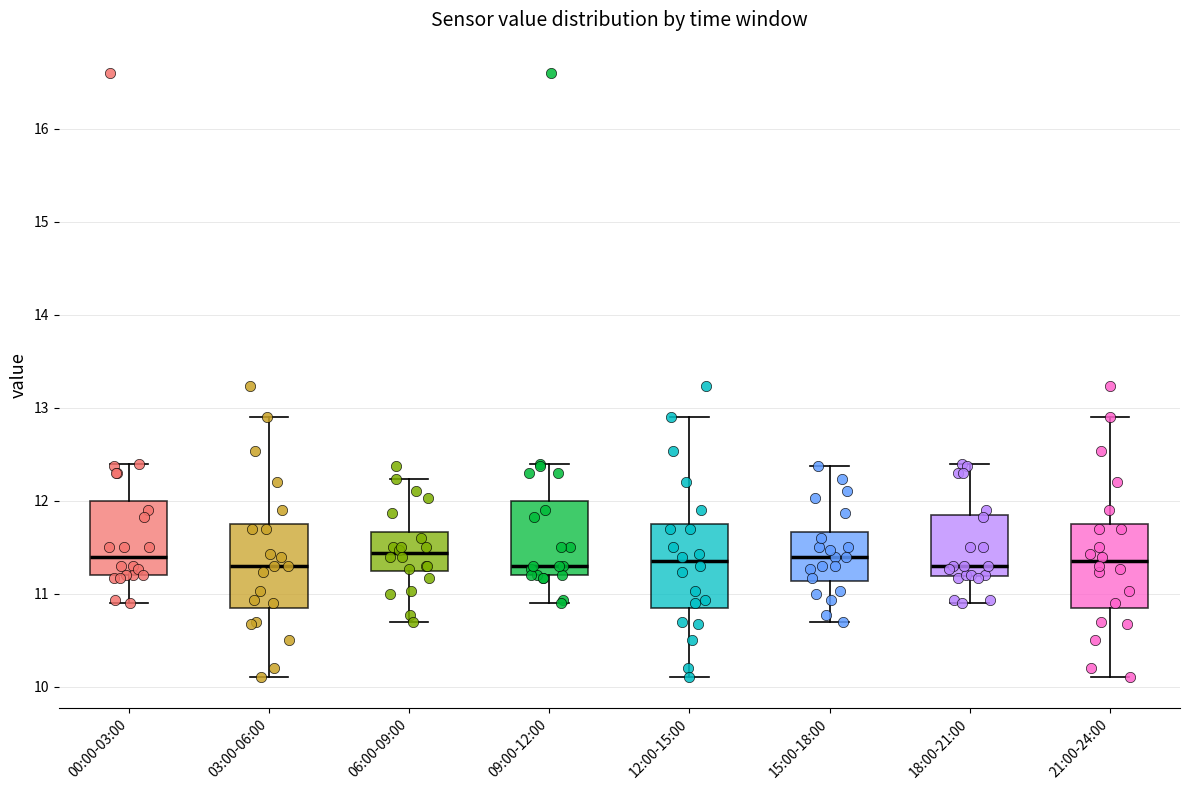

Reading left to right, read every box against the y-axis: the position of its median line, the range the box covers, and the ends of its whiskers. The values are not printed on the chart, so give them approximately, as read against the axis.

00:00-03:00: median 11.4, box 11.2 to 12.0, whiskers 10.9 to 12.4
03:00-06:00: median 11.3, box 10.9 to 11.8, whiskers 10.1 to 12.9
06:00-09:00: median 11.4, box 11.2 to 11.7, whiskers 10.7 to 12.2
09:00-12:00: median 11.3, box 11.2 to 12.0, whiskers 10.9 to 12.4
12:00-15:00: median 11.4, box 10.9 to 11.8, whiskers 10.1 to 12.9
15:00-18:00: median 11.4, box 11.1 to 11.7, whiskers 10.7 to 12.4
18:00-21:00: median 11.3, box 11.2 to 11.8, whiskers 10.9 to 12.4
21:00-24:00: median 11.4, box 10.9 to 11.8, whiskers 10.1 to 12.9